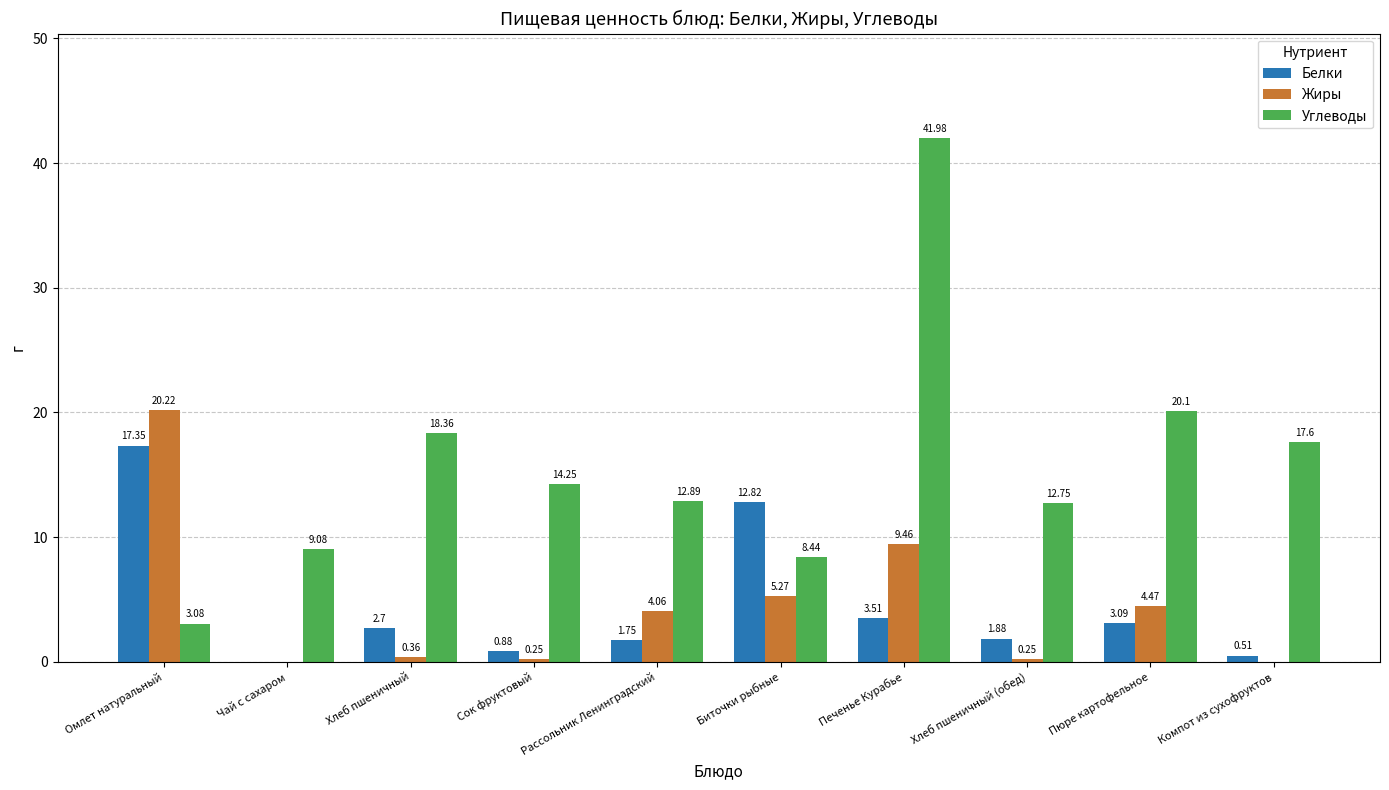

What is the difference between the Углеводы values at Рассольник Ленинградский and Пюре картофельное?

7.2